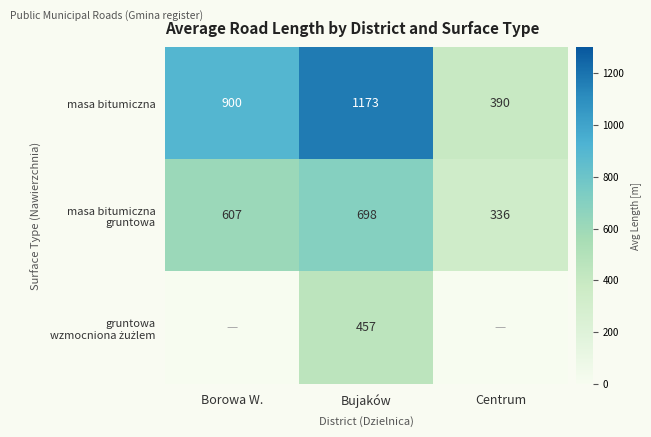

What is the sum of the masa bitumiczna values at Centrum and Borowa W.?

1290